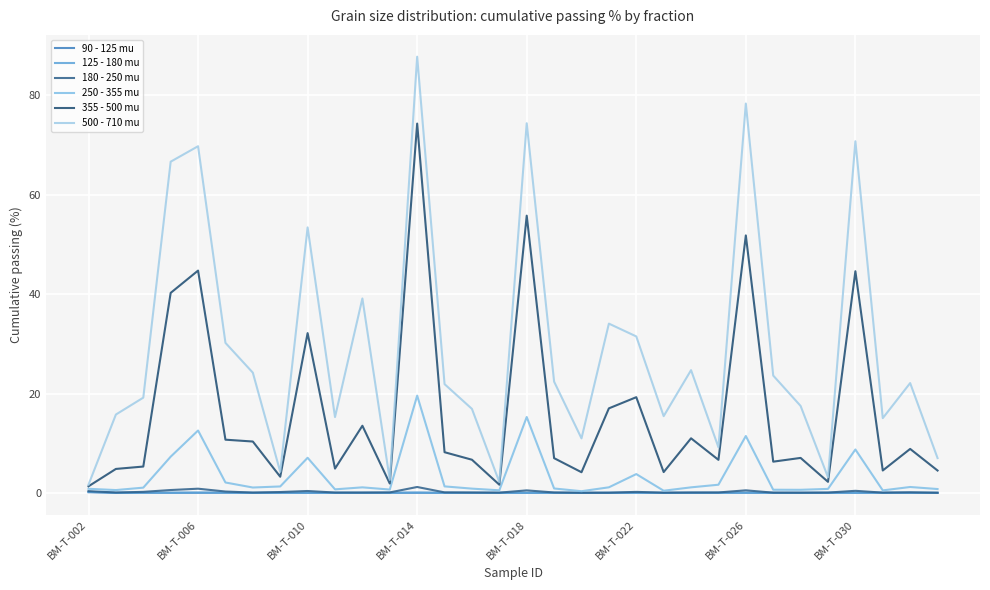

Which series has the largest total across all categories?

500 - 710 mu